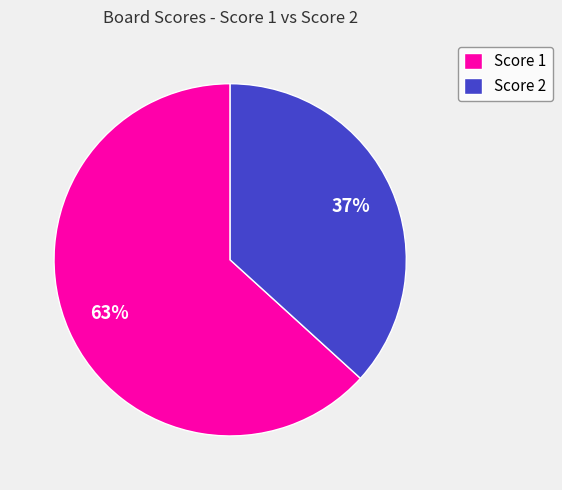

Which category accounts for the majority?

Score 1